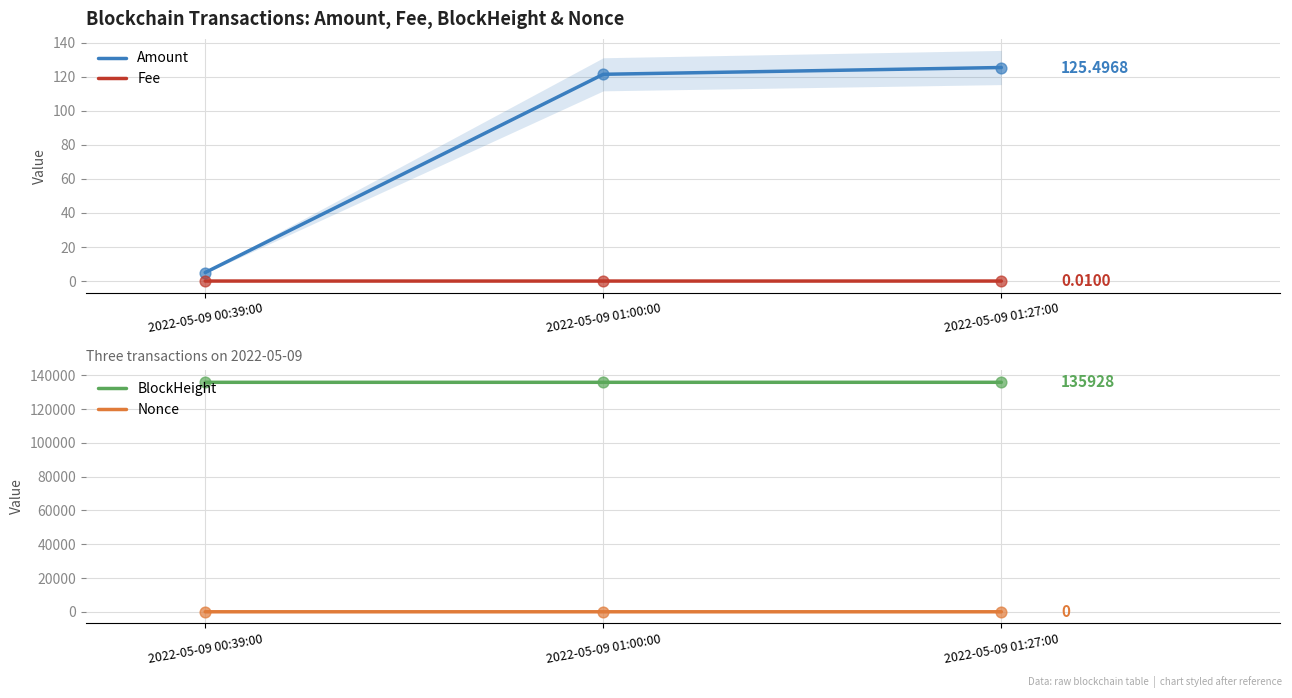

Which series contains the lowest Y value?

Nonce